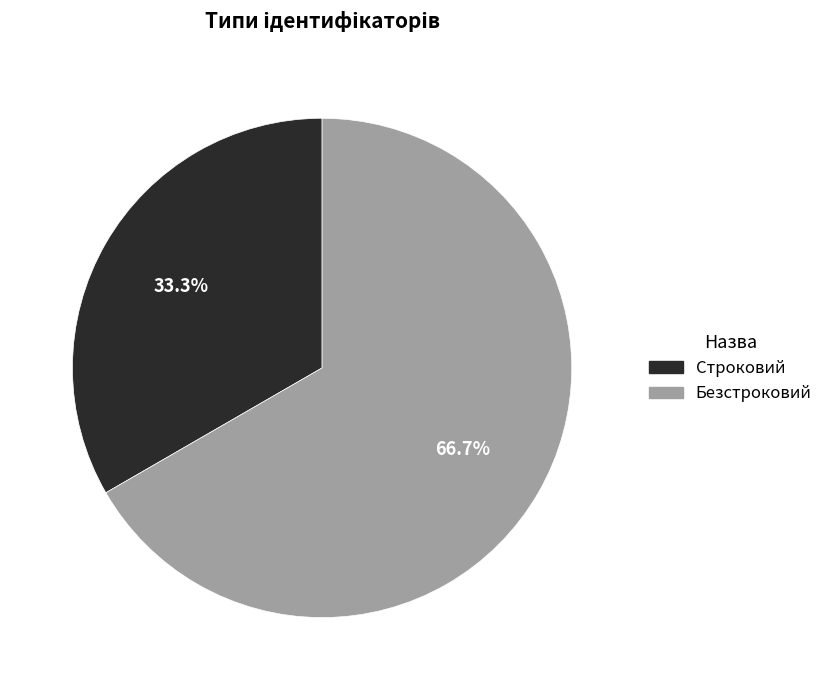

What is the smallest slice in the pie chart?

Строковий